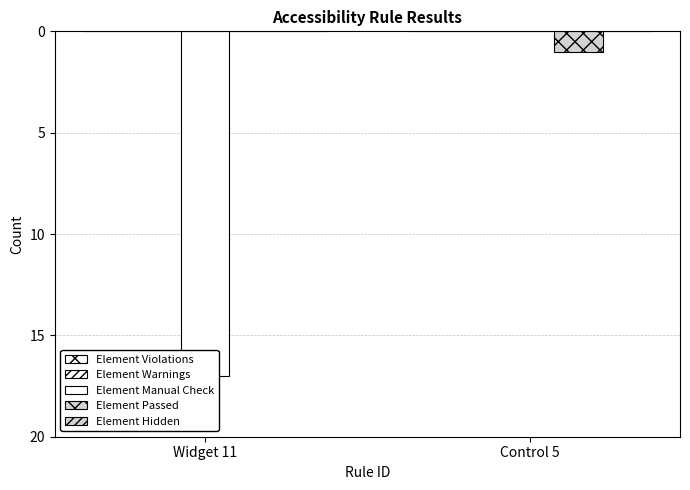

Are the bars horizontal?

No